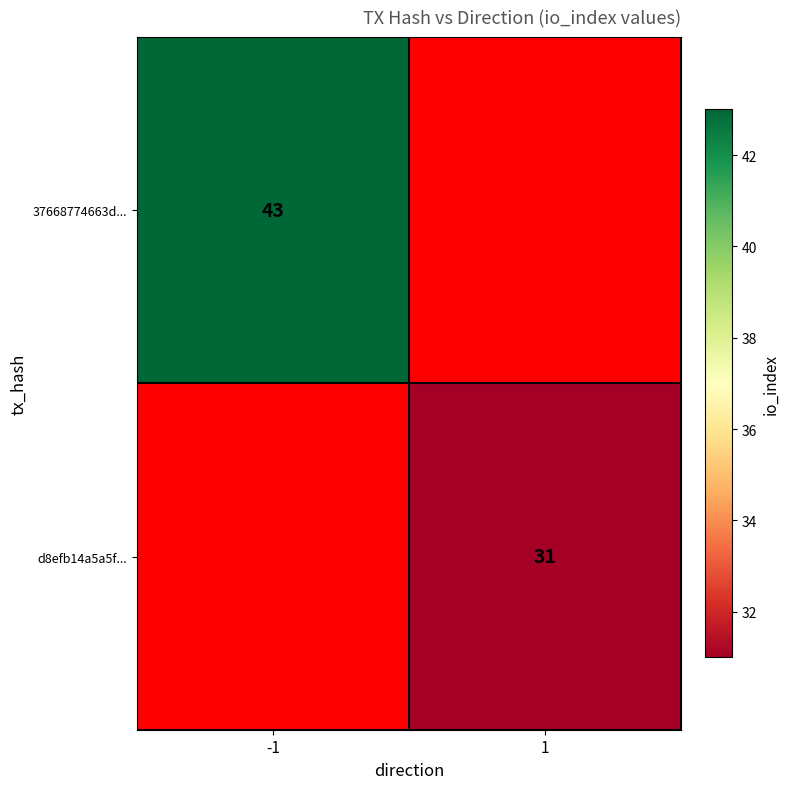

The 37668774663d... series shows 21.5 at -1. True or false?

False